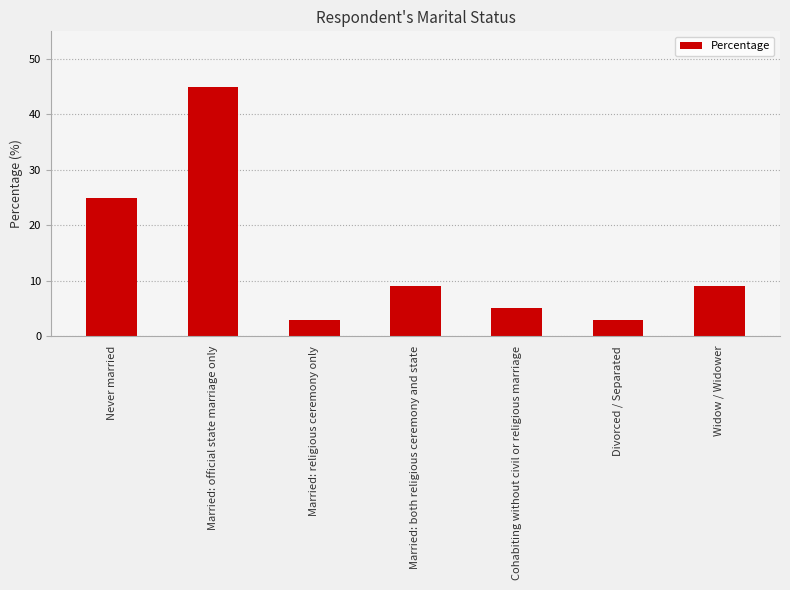

Reading left to right, list all the values displayed in this chart.

Never married=25	Married: official state marriage only=45	Married: religious ceremony only=3	Married: both religious ceremony and state=9	Cohabiting without civil or religious marriage=5	Divorced / Separated=3	Widow / Widower=9